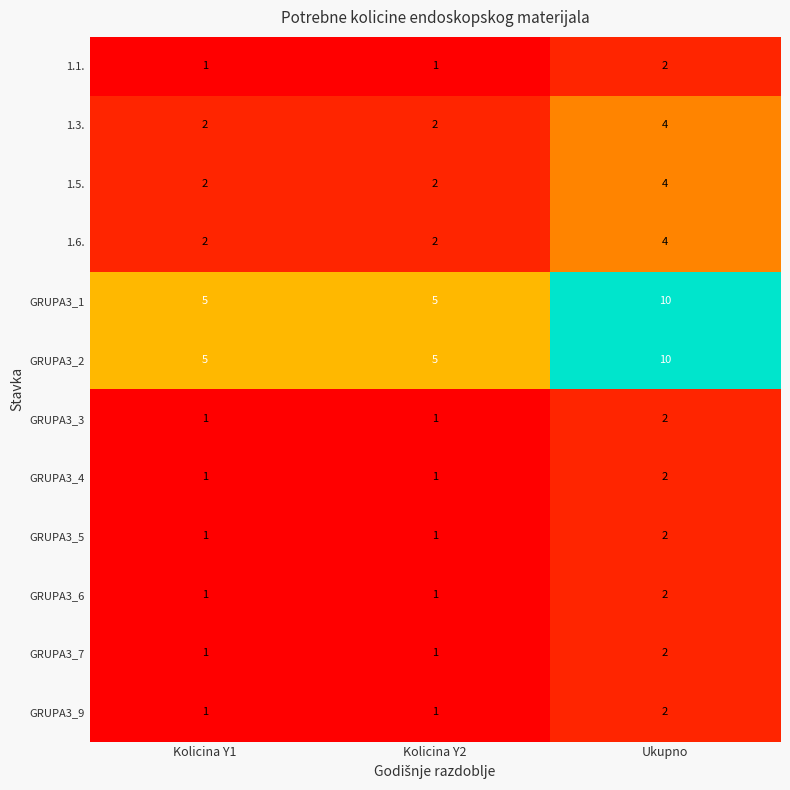

True or false: GRUPA3_5 has a value of 2 at Kolicina Y2.

False